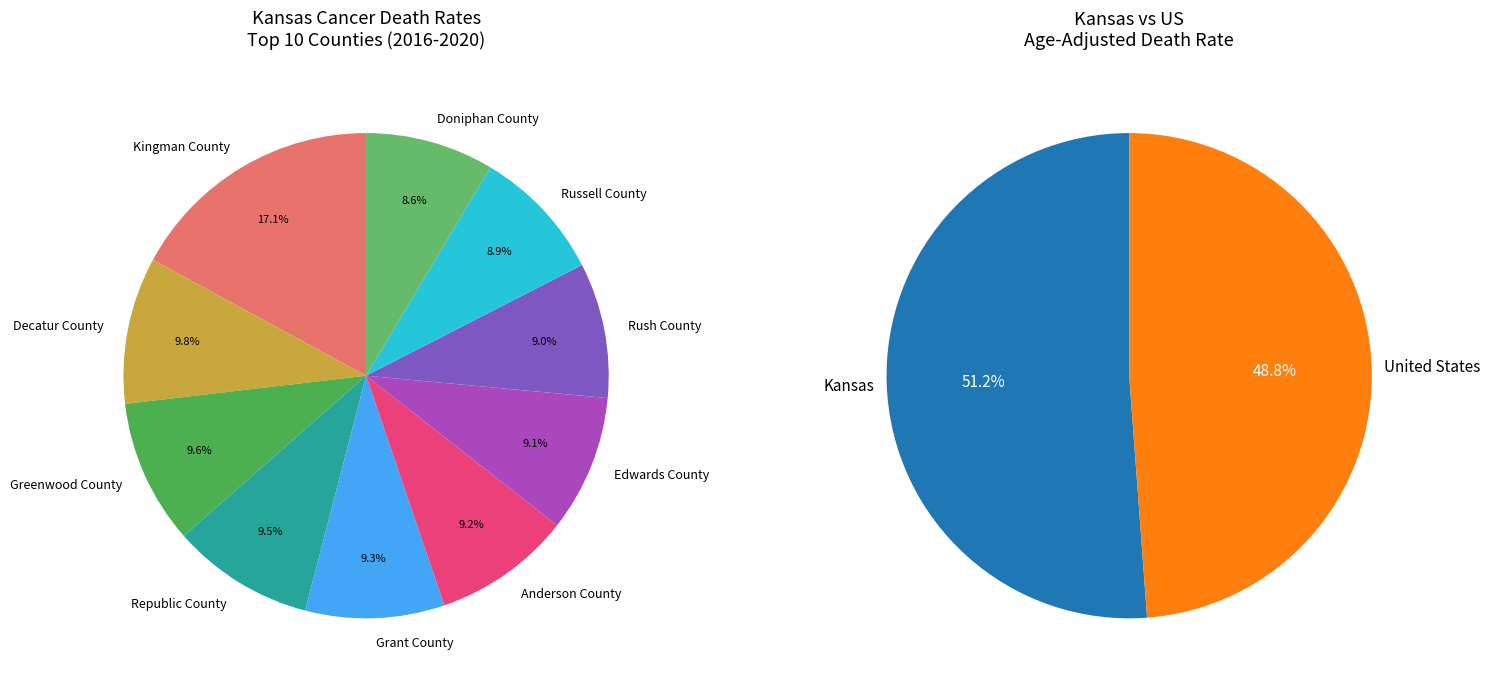

How many slices are in this pie chart?

10